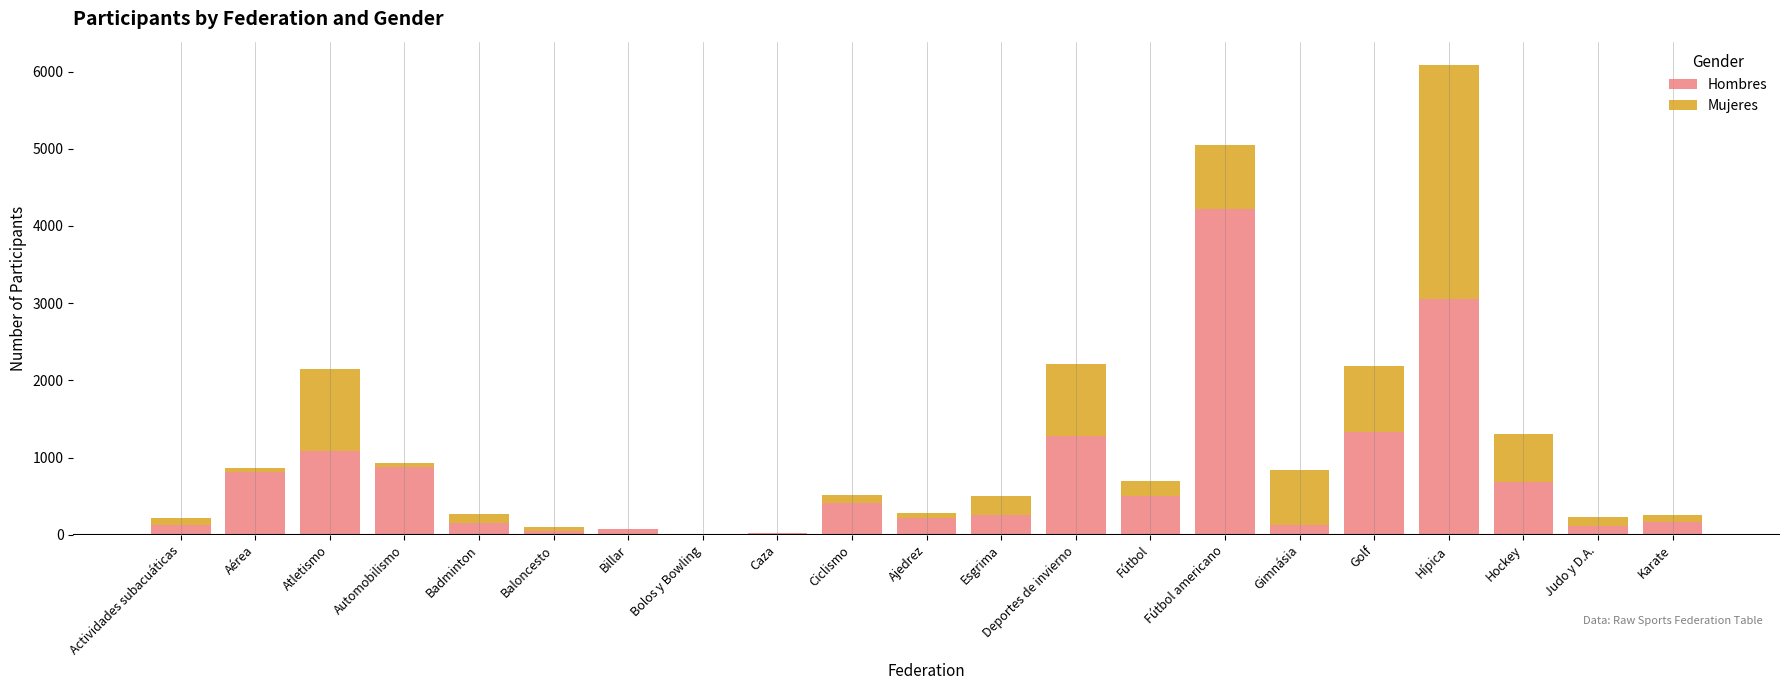

The value of Hombres at Hockey is 1129. True or false?

False